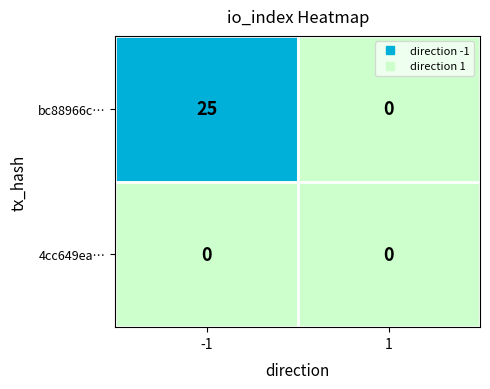

What is the difference between the maximum and minimum values in the bc88966c… series?

25